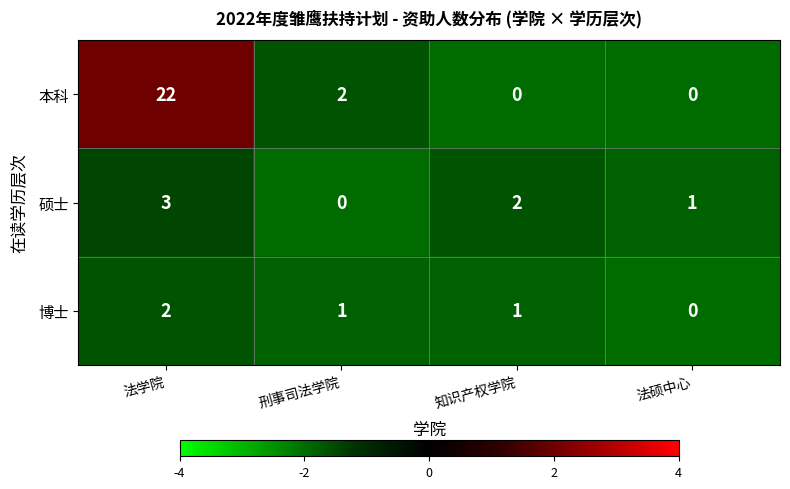

Reading left to right, what are all the values shown in this chart?

本科: 22	2	0	0
硕士: 3	0	2	1
博士: 2	1	1	0